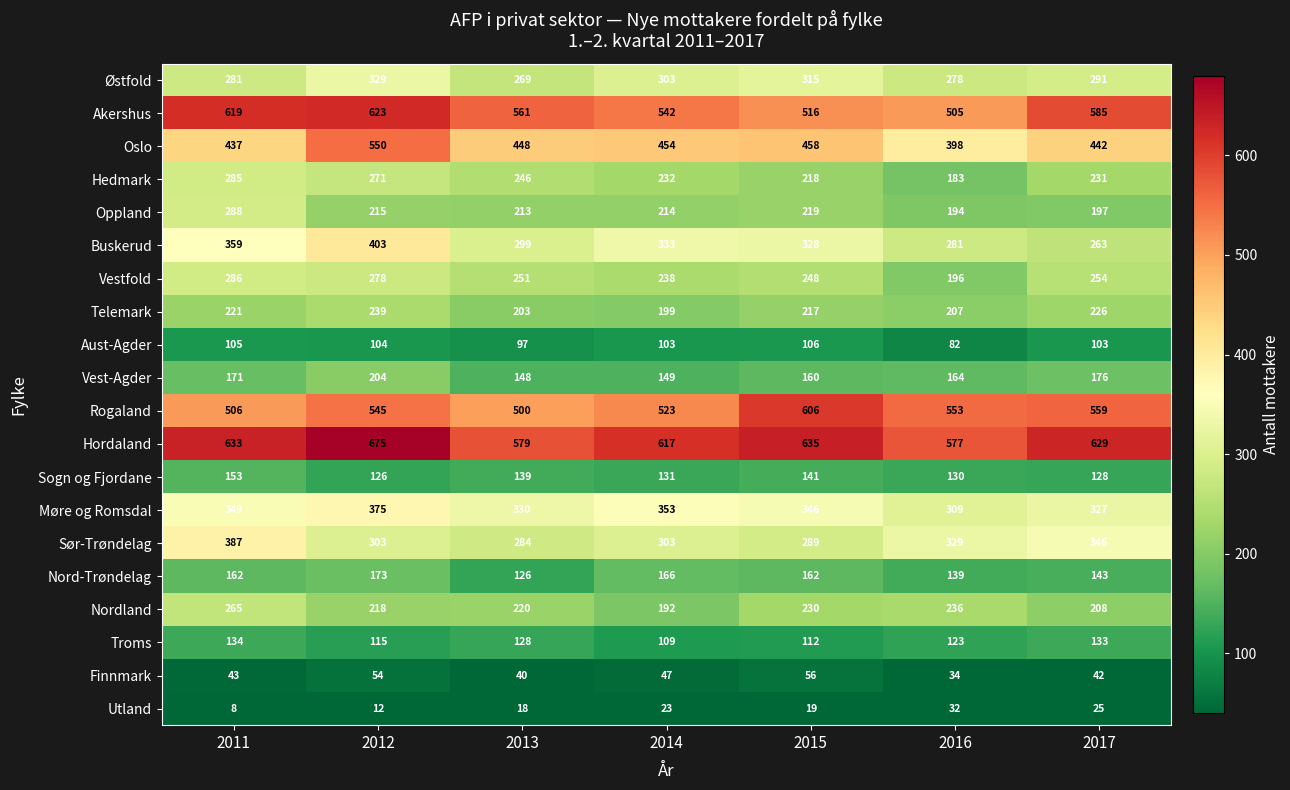

At how many categories does at least one series exceed 370?

7